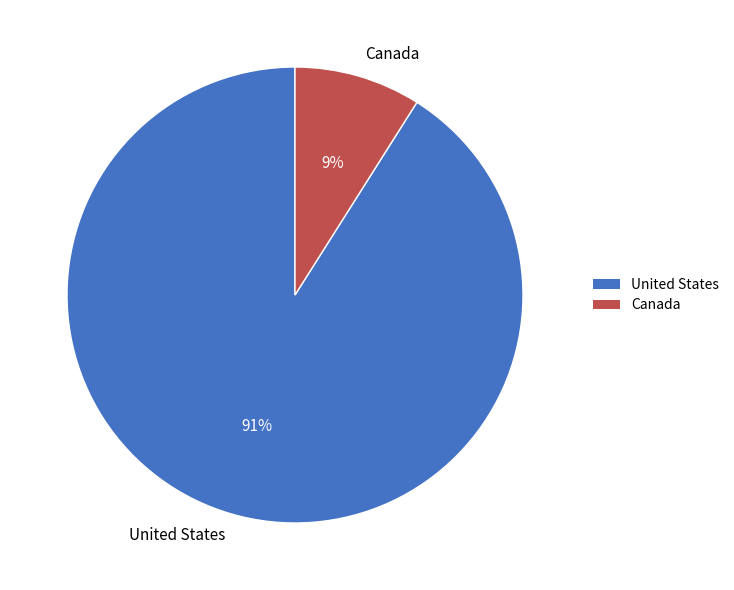

What is the largest slice in the pie chart?

United States